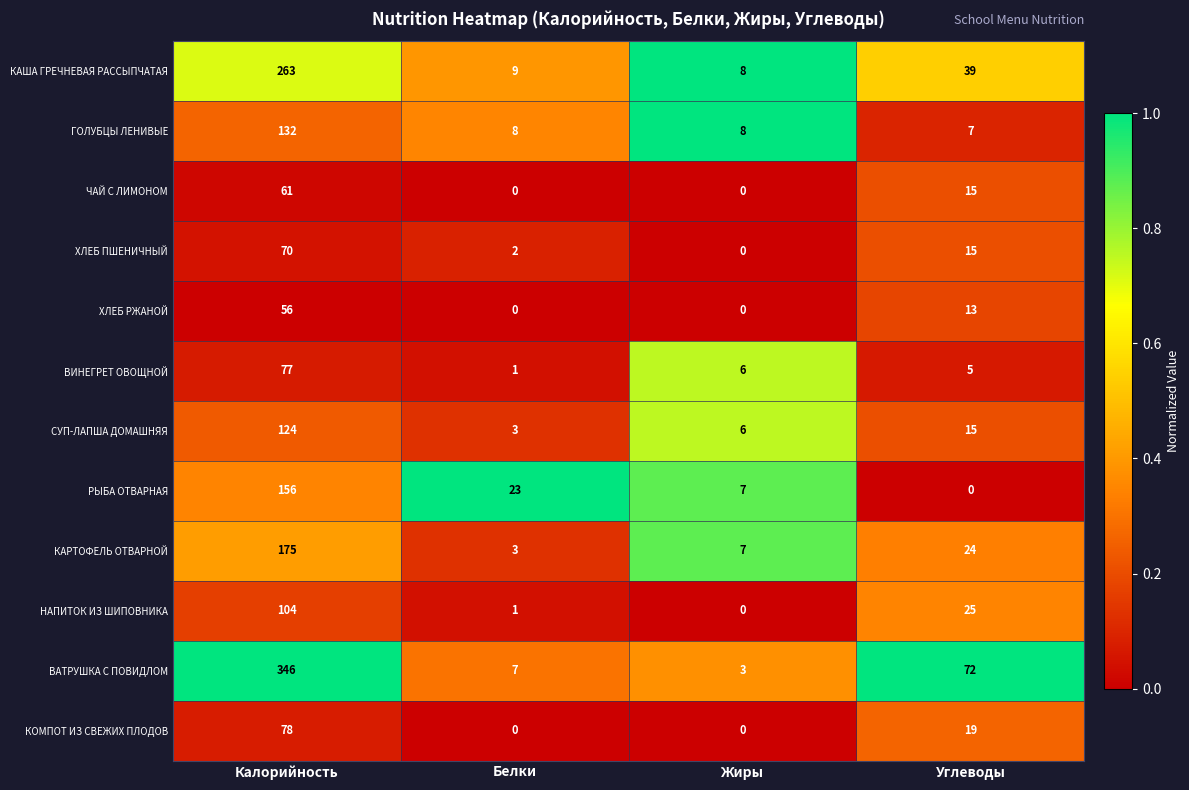

How many data points in ХЛЕБ РЖАНОЙ are less than 13?

2